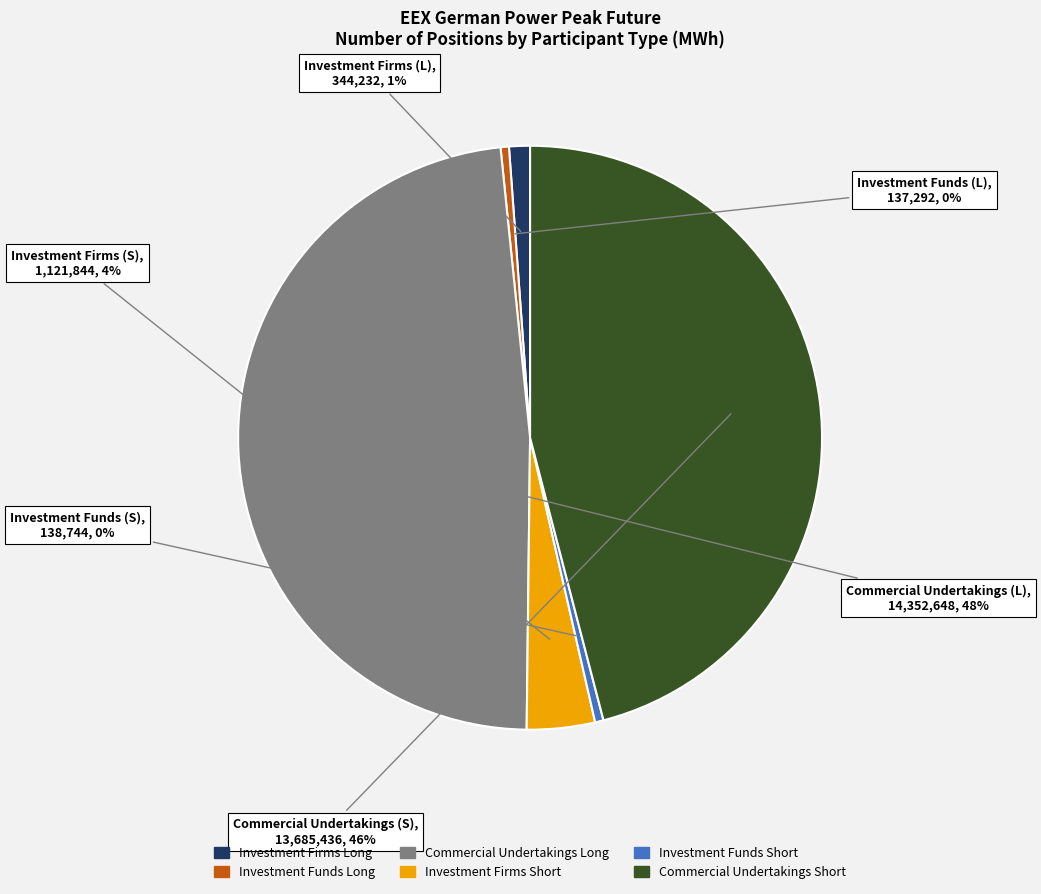

What percentage is the Commercial Undertakings Short slice, to the nearest percent?

46%